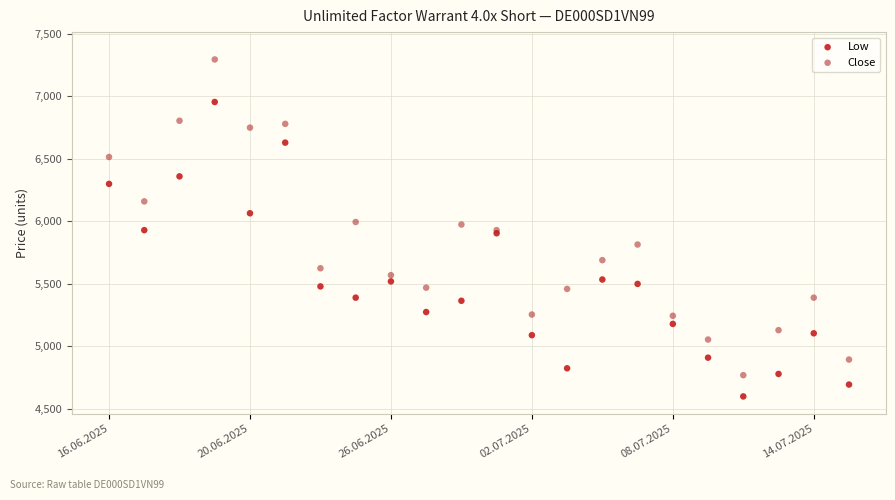

Which series reaches the maximum Y coordinate?

Close